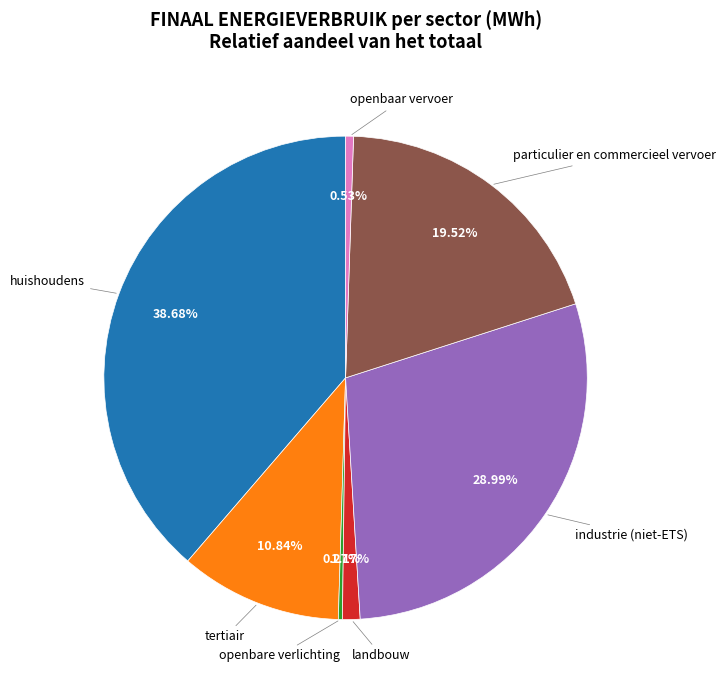

Is there a majority slice in this chart?

No